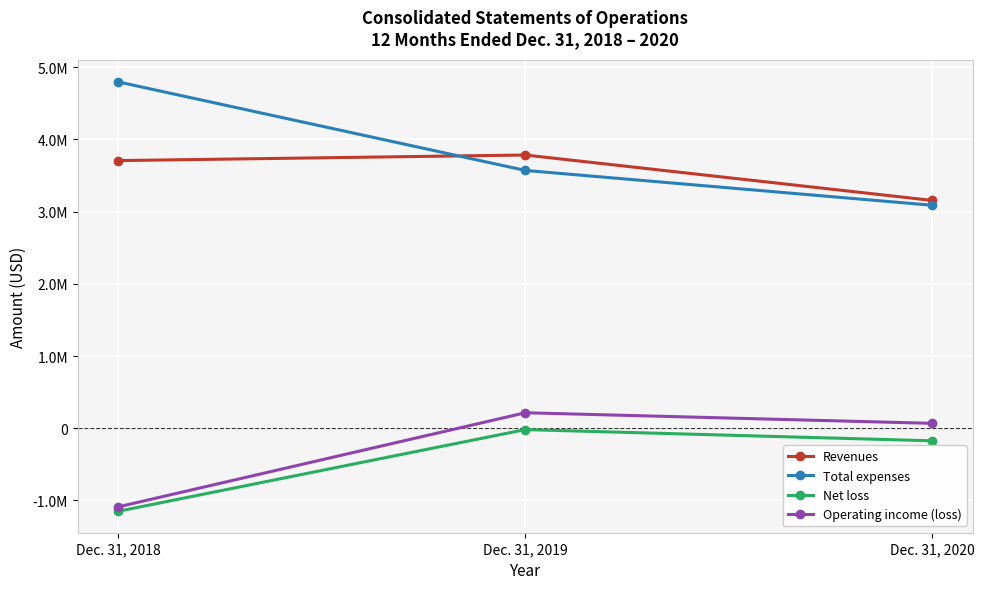

At which label does Net loss reach its peak?

Dec. 31, 2019